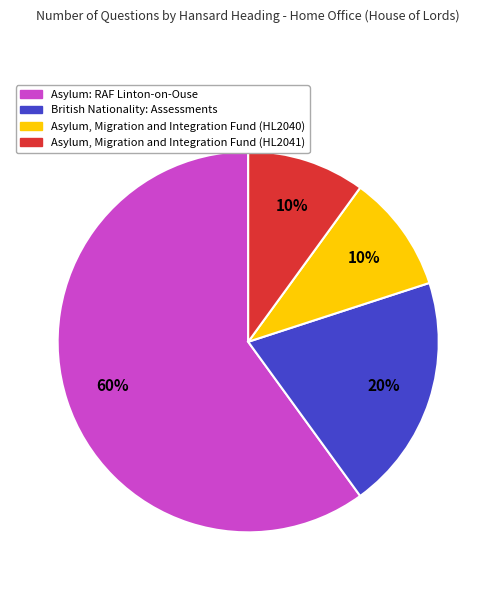

To the nearest percent, what is the combined percentage of British Nationality: Assessments and Asylum, Migration and Integration Fund (HL2041)?

30%